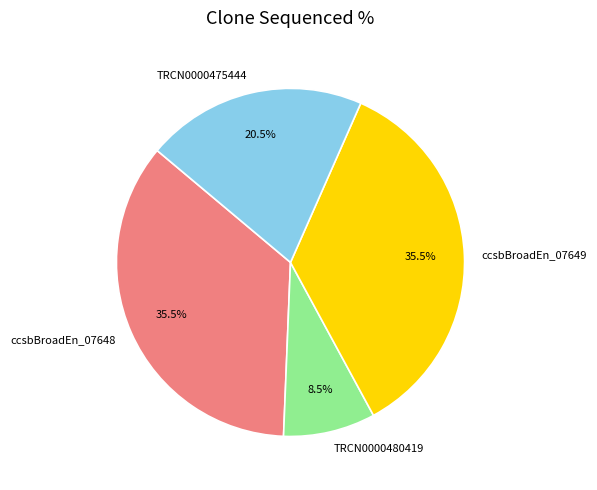

Is there a majority slice in this chart?

No